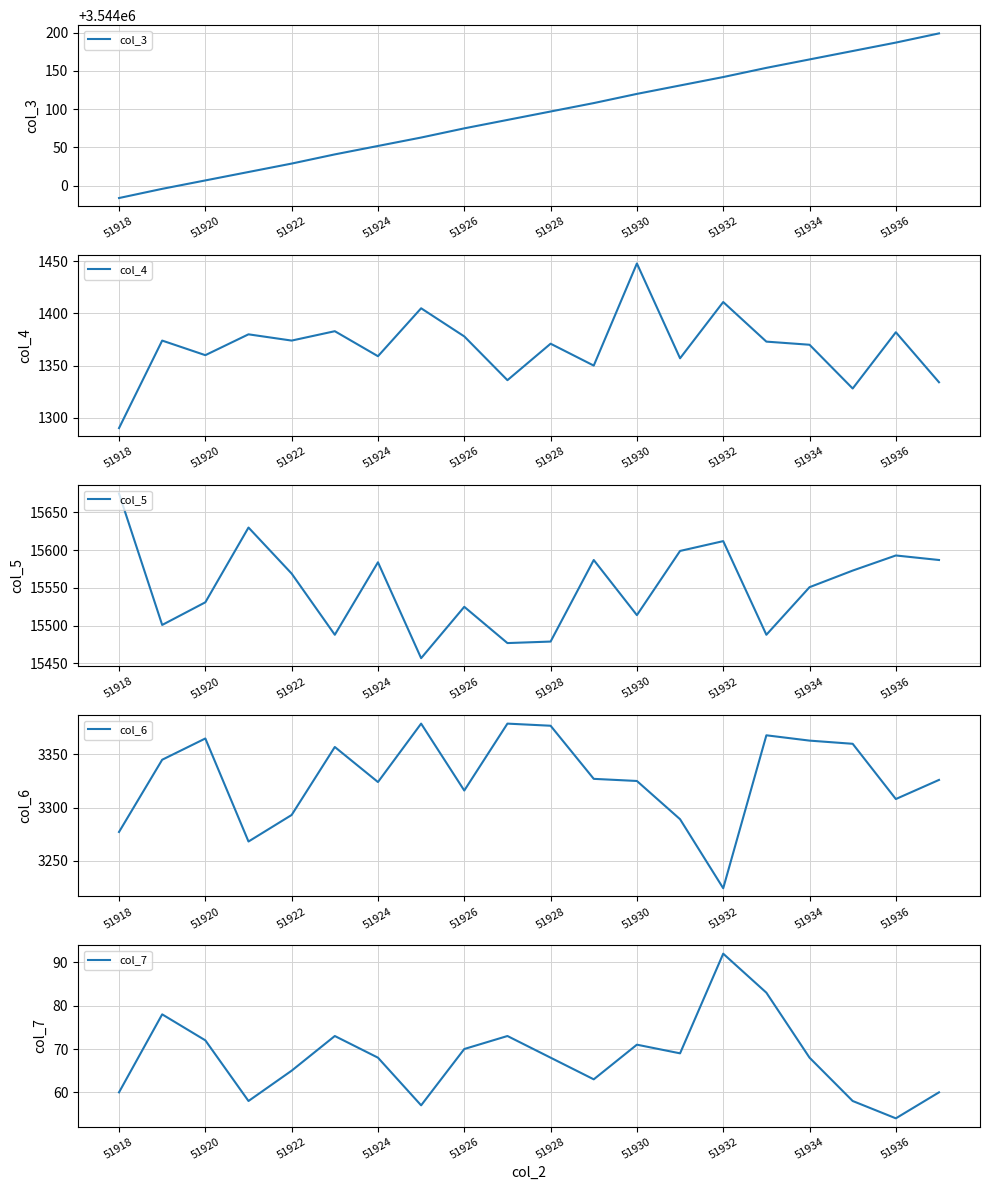

True or false: col_7 and col_5 cross at least once.

False